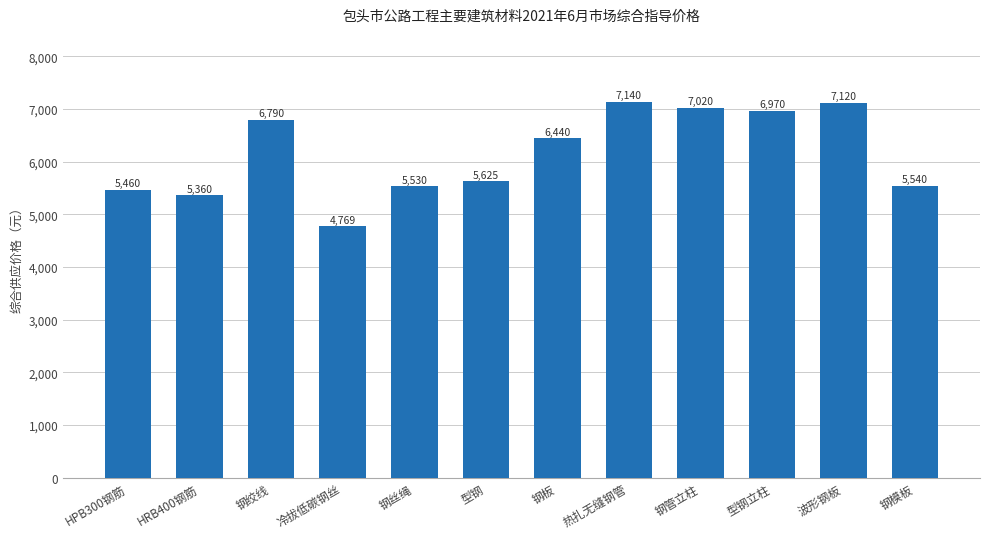

Which category has the highest value across all series?

热扎无缝钢管